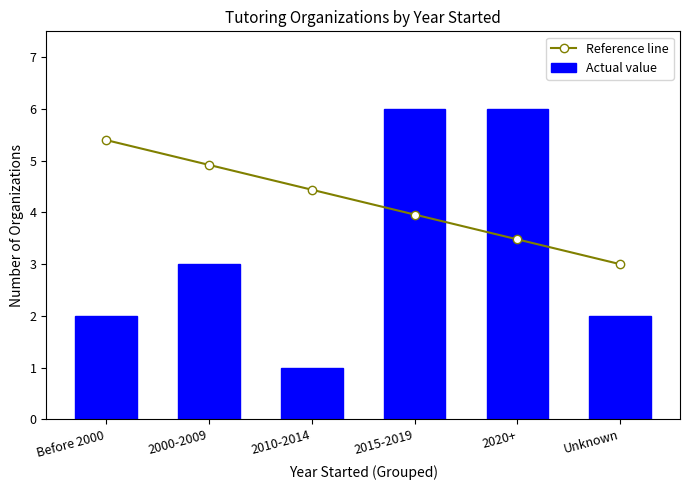

What is the total value across all series at 2020+?

9.5